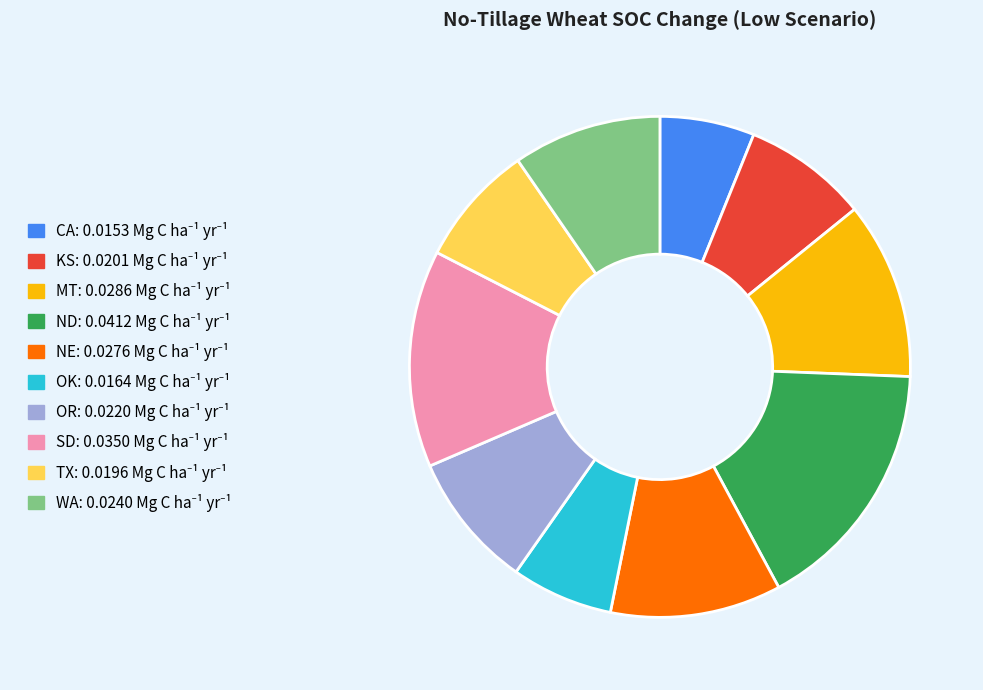

Do TX and WA together represent more than half of the pie?

No